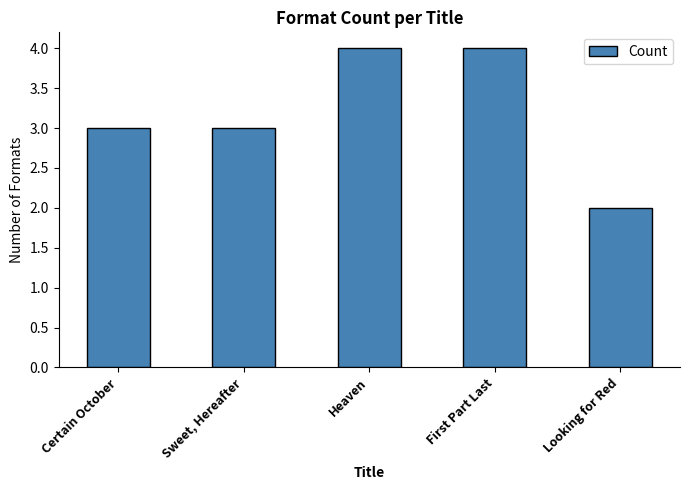

What is the label of the 5th bar from the left?

Looking for Red